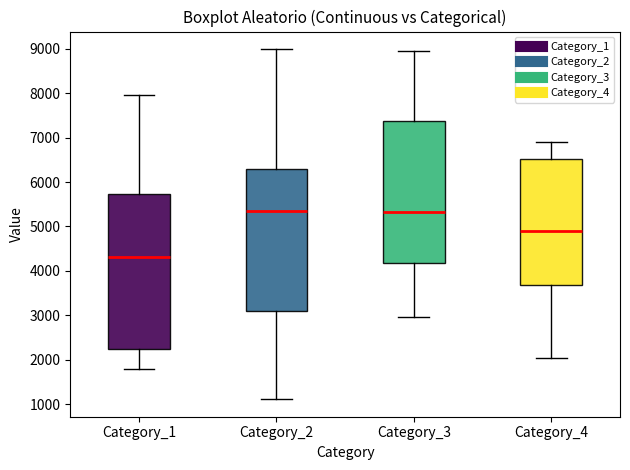

Reading left to right, read every box against the y-axis: the position of its median line, the range the box covers, and the ends of its whiskers. The values are not printed on the chart, so give them approximately, as read against the axis.

Category_1: median 4300, box 2200 to 5700, whiskers 1800 to 8000
Category_2: median 5400, box 3100 to 6300, whiskers 1100 to 9000
Category_3: median 5300, box 4200 to 7400, whiskers 3000 to 8900
Category_4: median 4900, box 3700 to 6500, whiskers 2100 to 6900